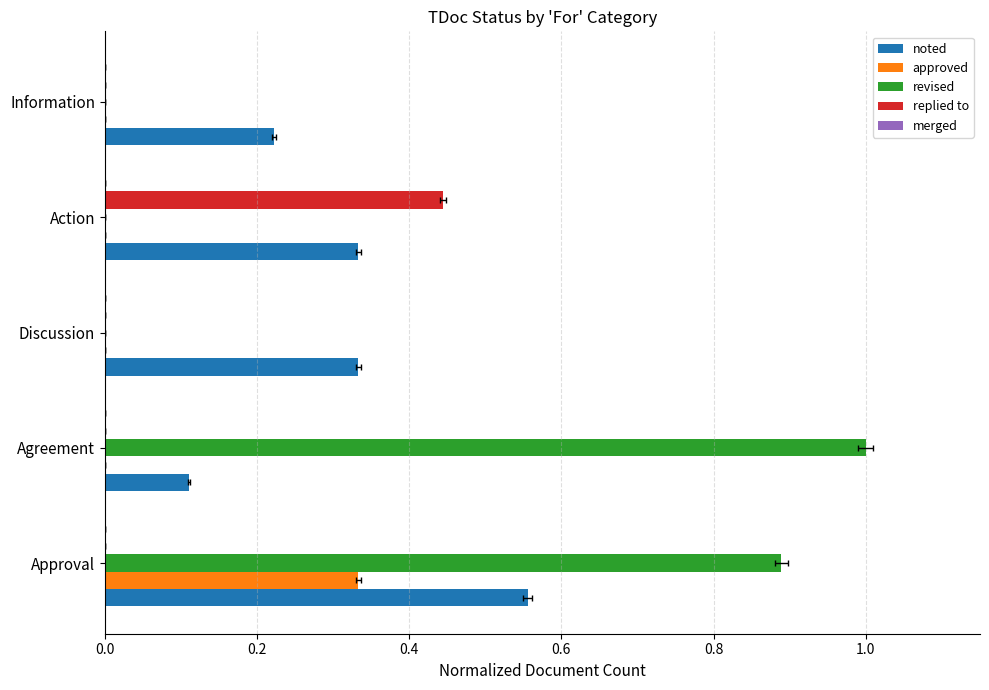

Rank the series at 0.4 from highest to lowest value.

noted, merged, approved, revised, replied to